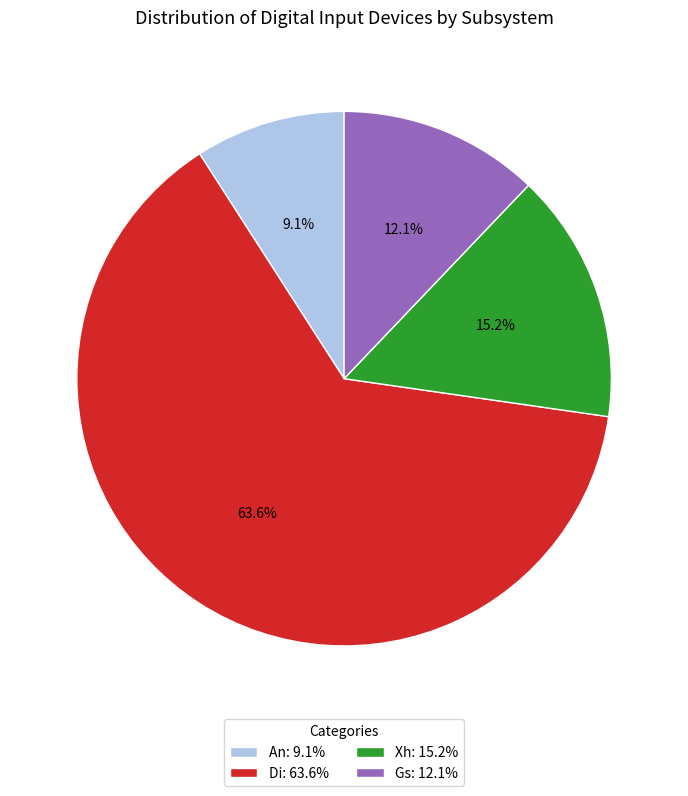

To the nearest percent, what is the difference between the Xh and An slice percentages?

6%